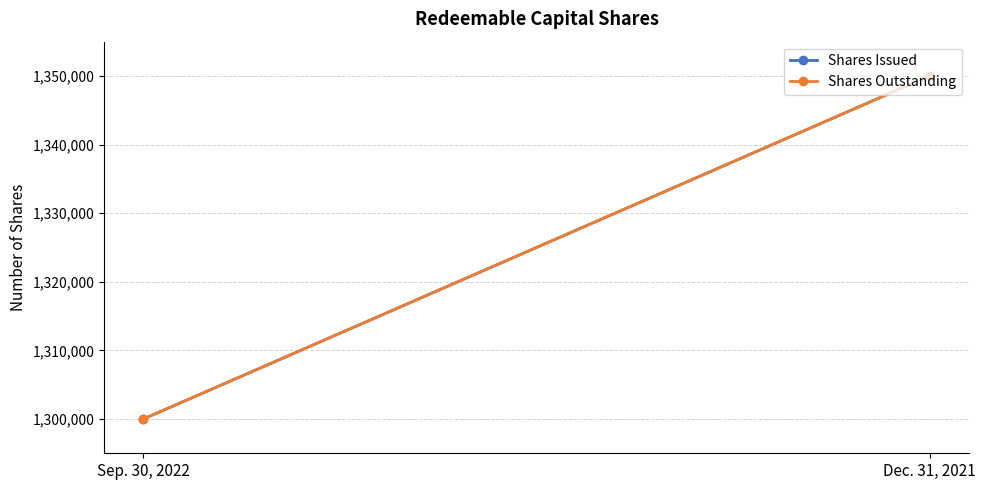

Read the Shares Outstanding value at Sep. 30, 2022.

1300000